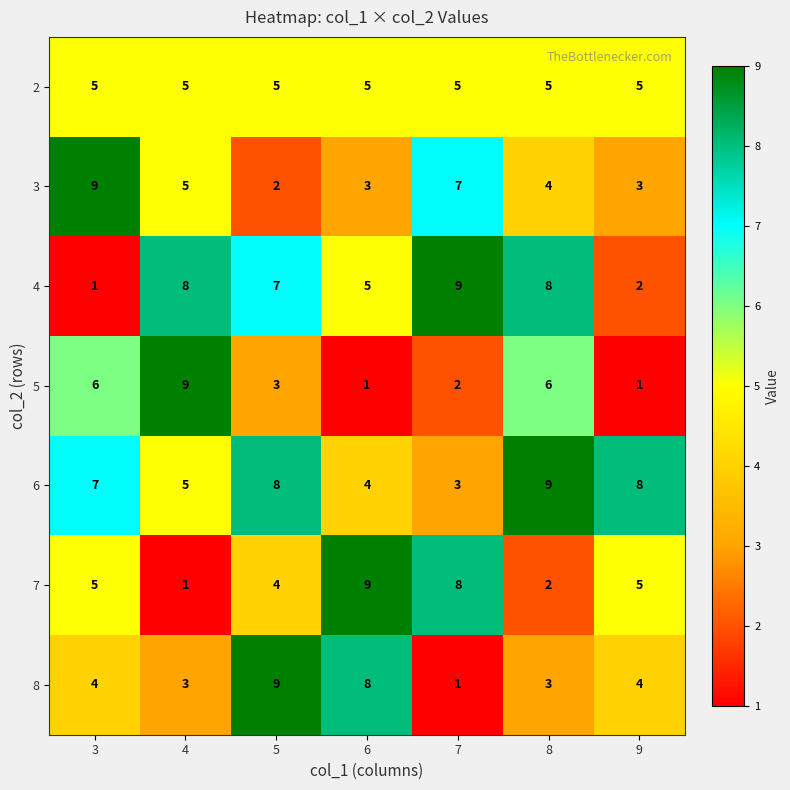

True or false: 2 has a value of 3 at 9.

False